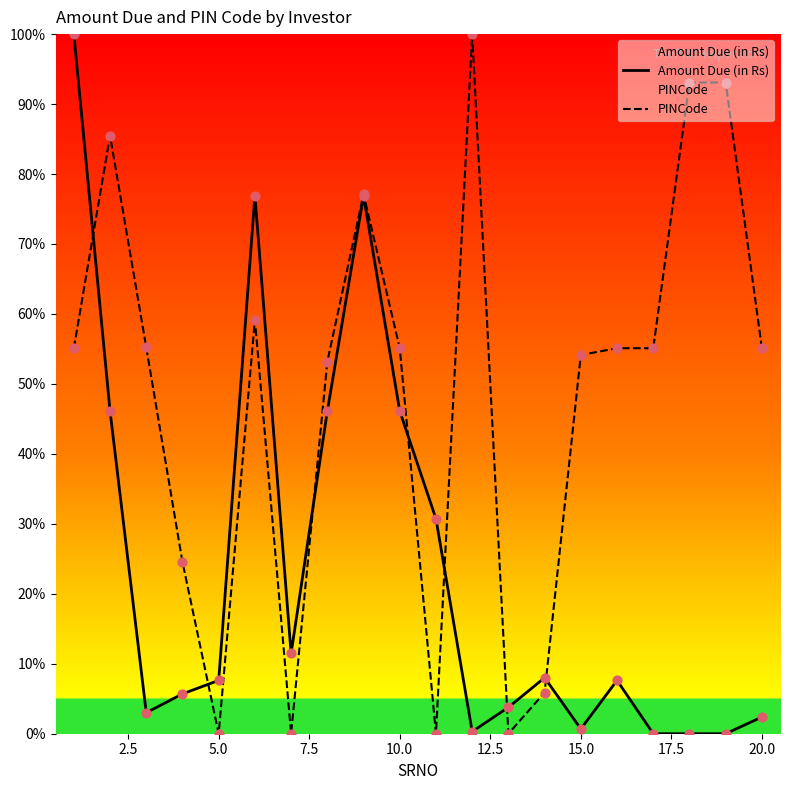

Which series has the largest total across all categories?

PINCode